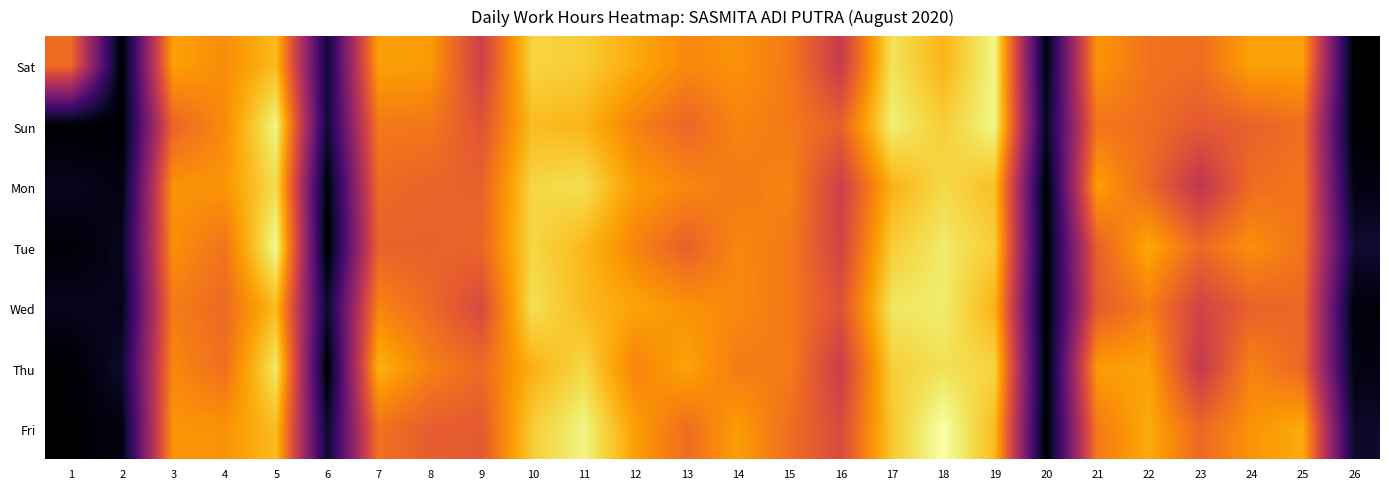

Which category has the lowest value across all series?

2